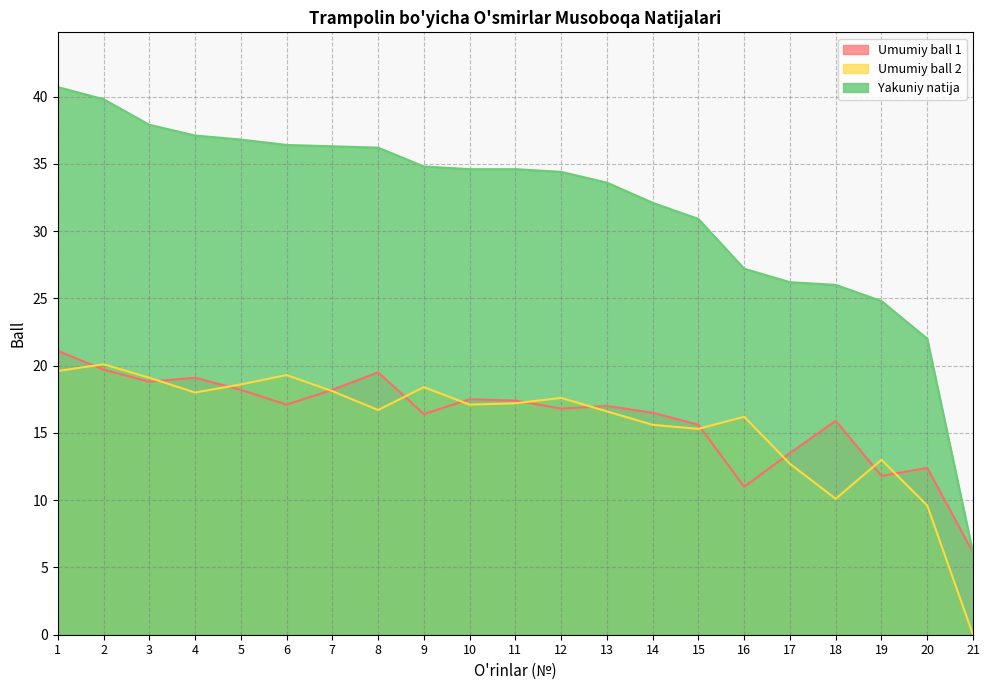

The value of Umumiy ball 2 at 9 is 7.0. True or false?

False